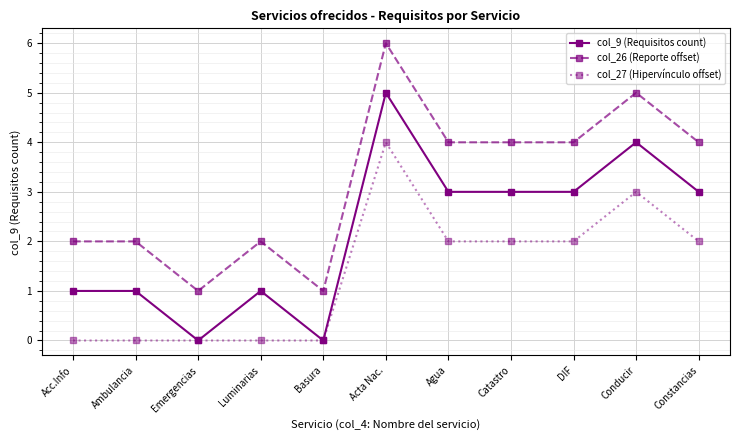

Reading left to right, transcribe all the data shown in this chart.

col_9 (Requisitos count): 1	1	0	1	0	5	3	3	3	4	3
col_26 (Reporte offset): 2	2	1	2	1	6	4	4	4	5	4
col_27 (Hipervínculo offset): 0	0	0	0	0	4	2	2	2	3	2